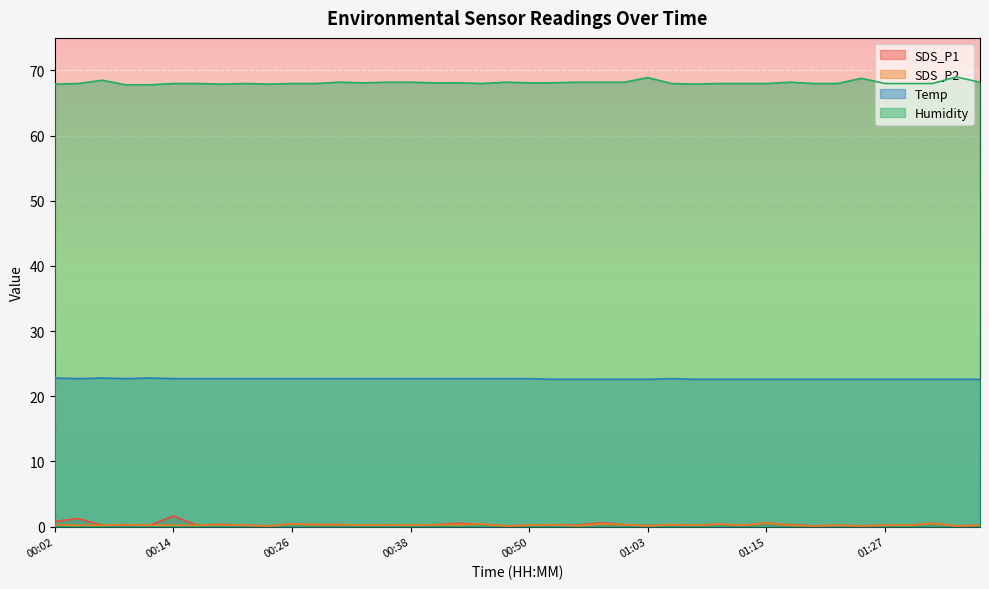

What is the difference between the highest and lowest values at 00:45?

67.6